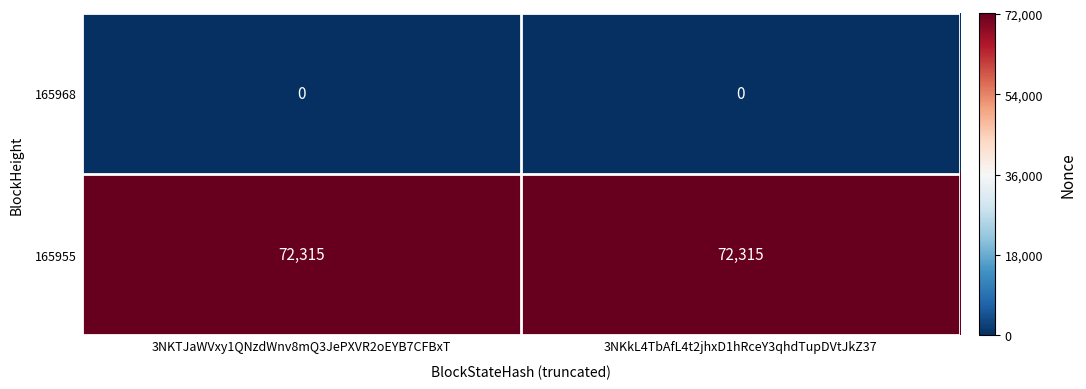

The value of 165968 at 3NKTJaWVxy1QNzdWnv8mQ3JePXVR2oEYB7CFBxT is 0. True or false?

True